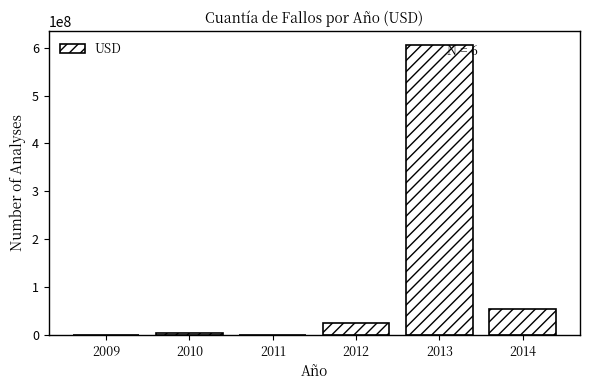

What is the maximum value shown in the chart?

604966037.3